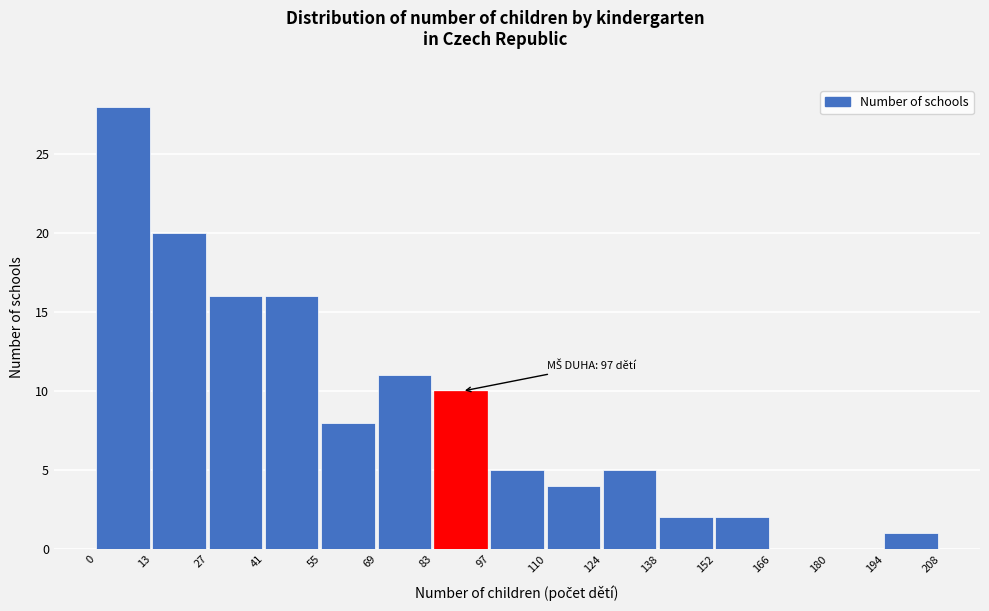

Which range on the x-axis has the tallest bar?

0 to 13